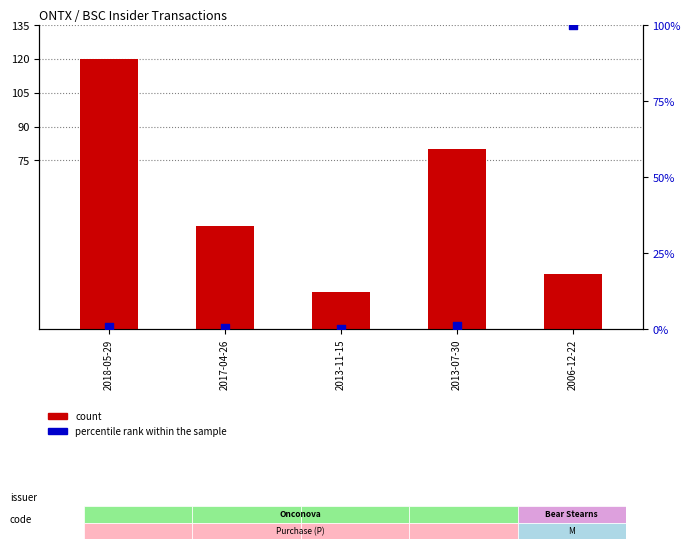

Which series has the largest total across all categories?

count